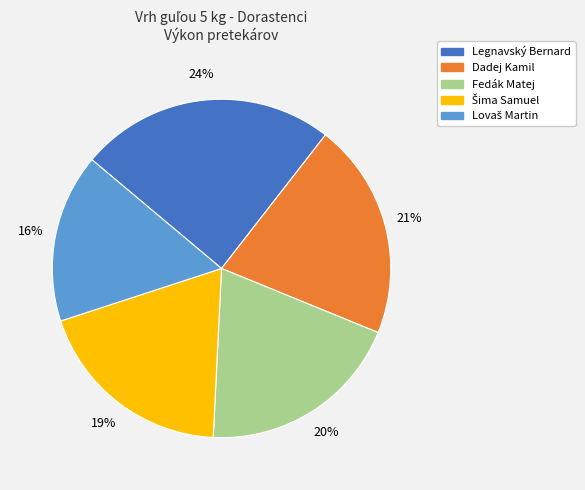

To the nearest percent, what is the average slice percentage?

20%